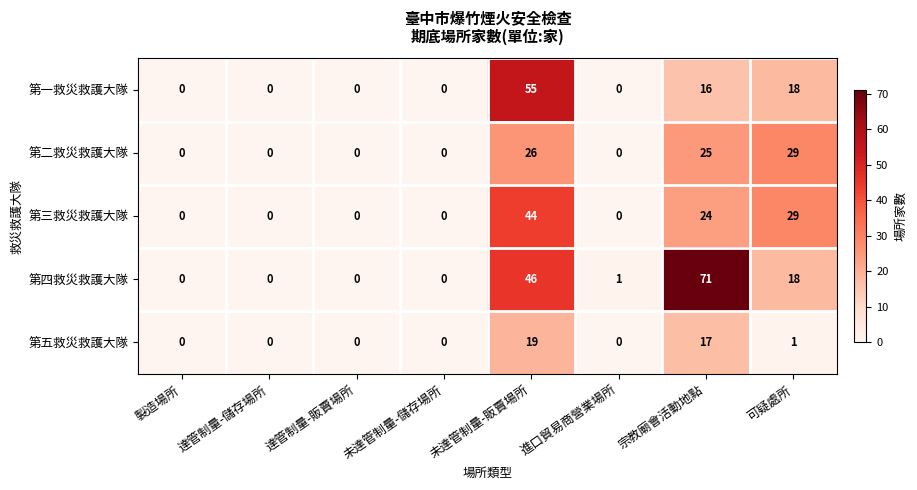

Rank the series by their maximum value, from highest to lowest.

第四救災救護大隊, 第一救災救護大隊, 第三救災救護大隊, 第二救災救護大隊, 第五救災救護大隊